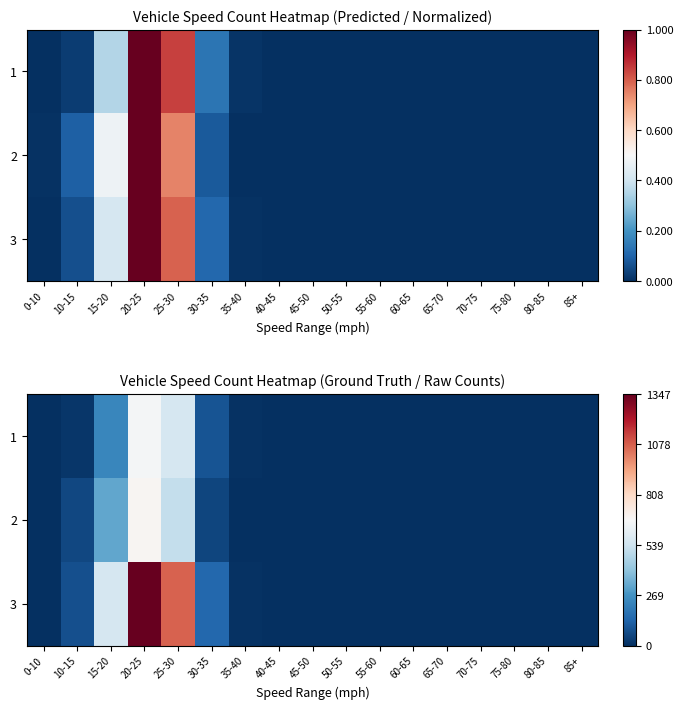

What is the difference between the 3 values at 0-10 and 55-60?

3